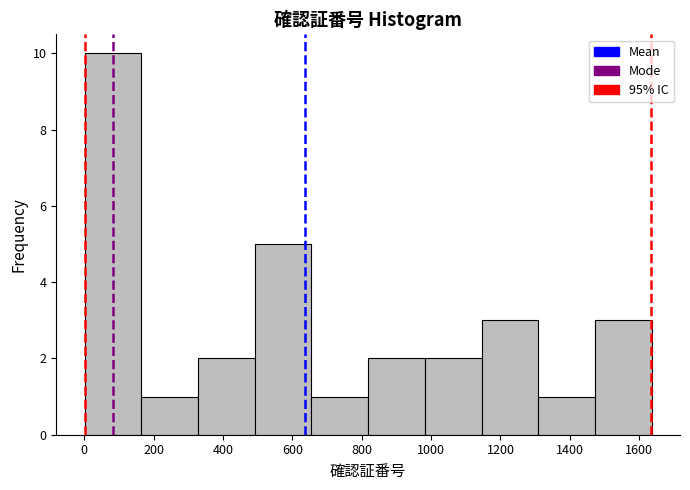

Reading left to right, transcribe this chart: for each bar, give the range it covers on the x-axis and its height. Neither the bar edges nor the heights are printed on the chart, so give them approximately, as read against the axes.

0 to 160: 10
160 to 320: 1
320 to 500: 2
500 to 660: 5
660 to 820: 1
820 to 980: 2
980 to 1140: 2
1140 to 1300: 3
1300 to 1480: 1
1480 to 1640: 3